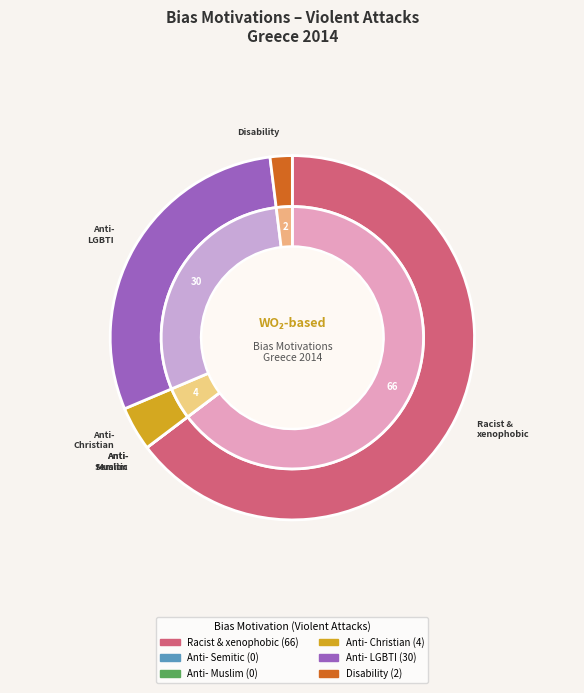

What is the ratio of the value at Disability hate crime to the value at Hate crime against Christians?

0.5